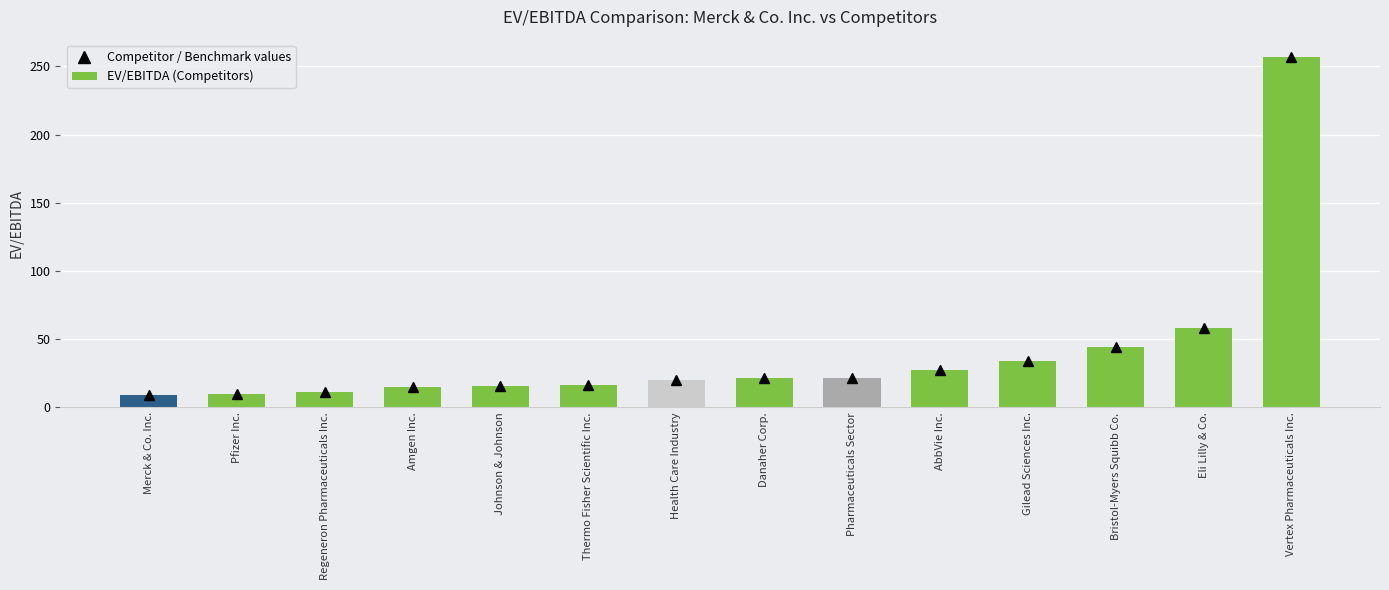

What is the maximum value shown in the chart?

256.7